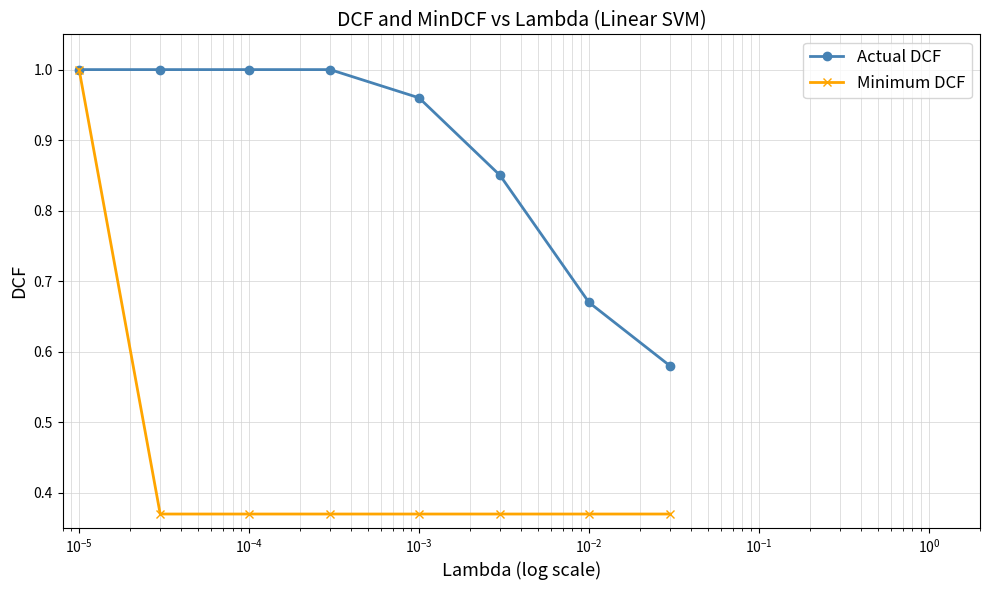

List the series in order of their overall mean, lowest first.

Minimum DCF, Actual DCF